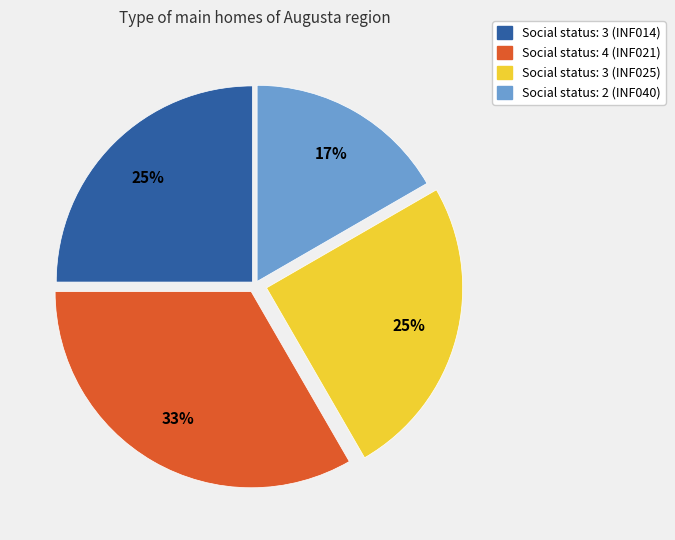

Does any single category account for the majority?

No